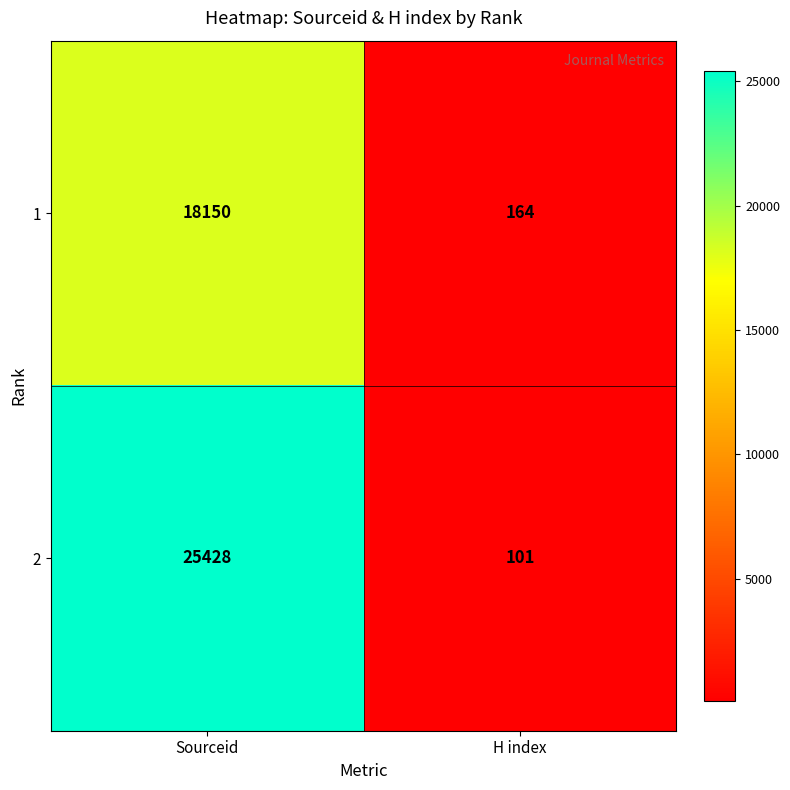

List the series in order of their overall mean, highest first.

2, 1